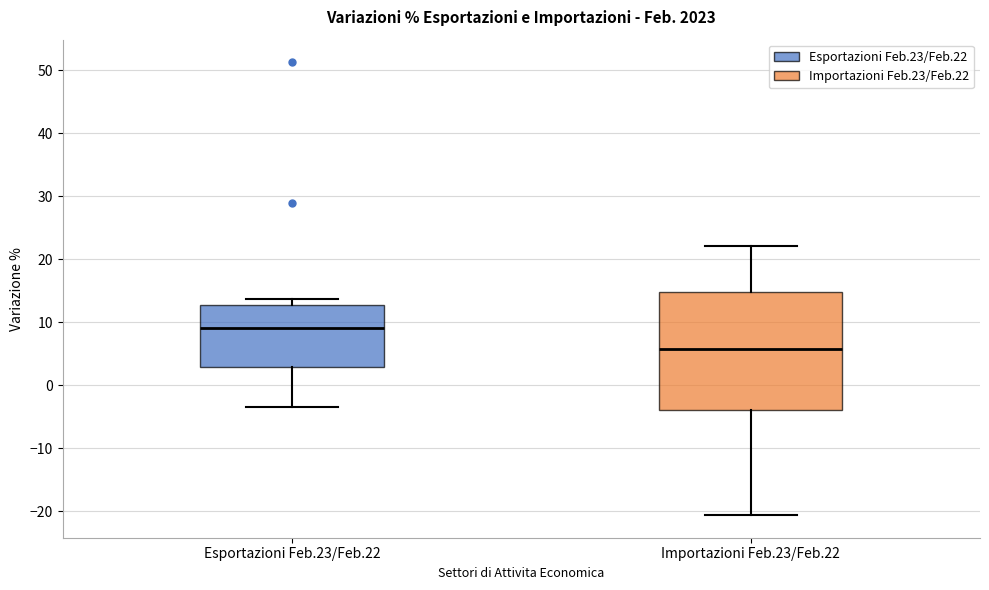

Reading left to right, read every box against the y-axis: the position of its median line, the range the box covers, and the ends of its whiskers. The values are not printed on the chart, so give them approximately, as read against the axis.

Esportazioni Feb.23/Feb.22: median 9, box 3 to 13, whiskers -3 to 14
Importazioni Feb.23/Feb.22: median 6, box -4 to 15, whiskers -21 to 22